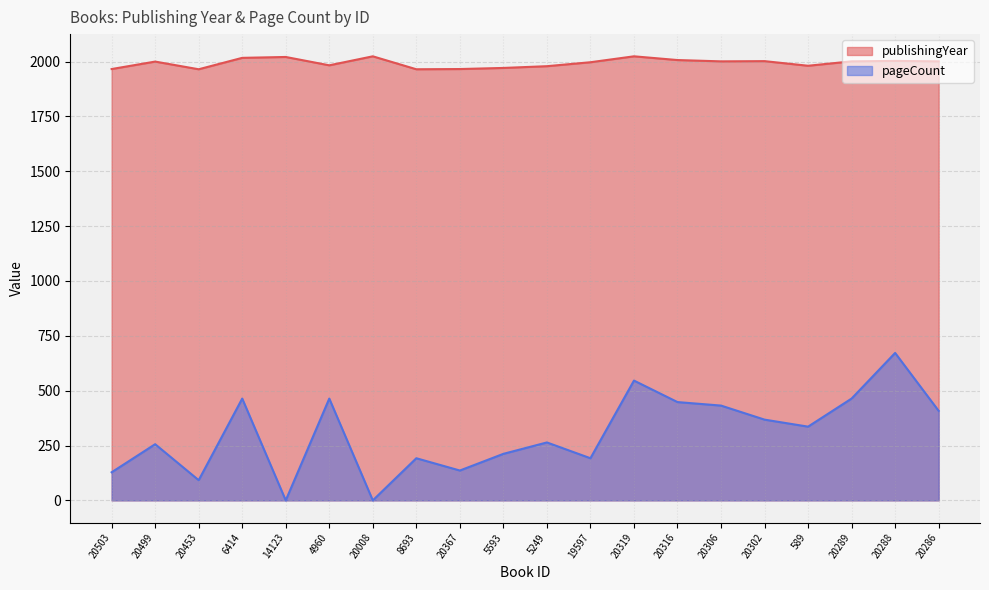

What is the difference between the maximum and minimum values in the publishingYear series?

59